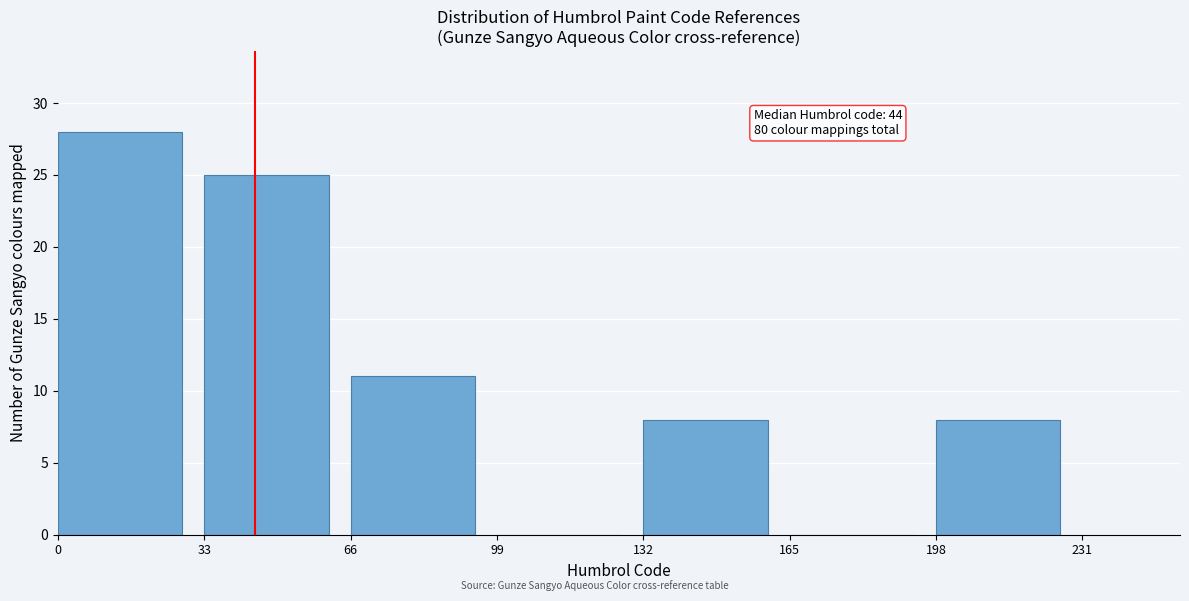

Which range on the x-axis has the tallest bar?

0 to 33